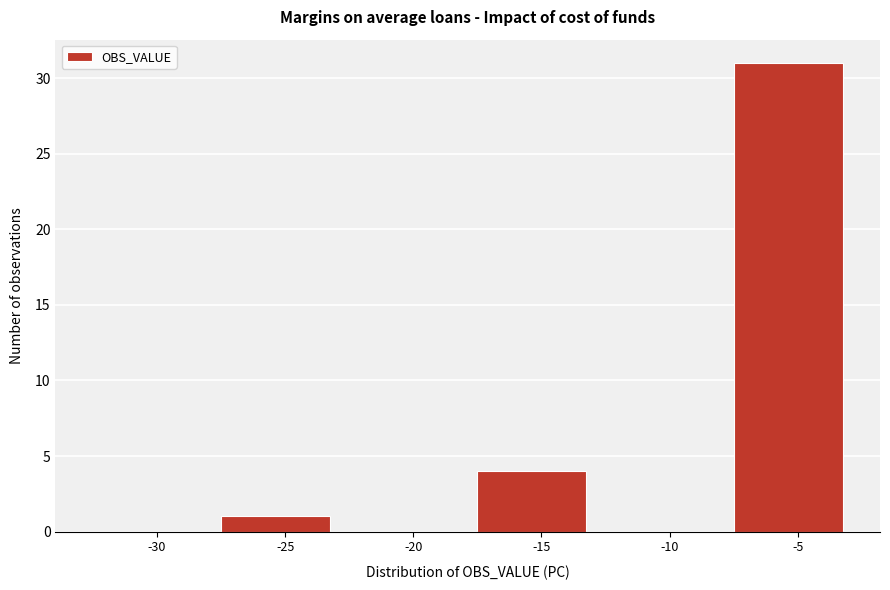

Reading left to right, transcribe all the data shown in this chart.

-30=0	-25=1	-20=0	-15=4	-10=0	-5=31